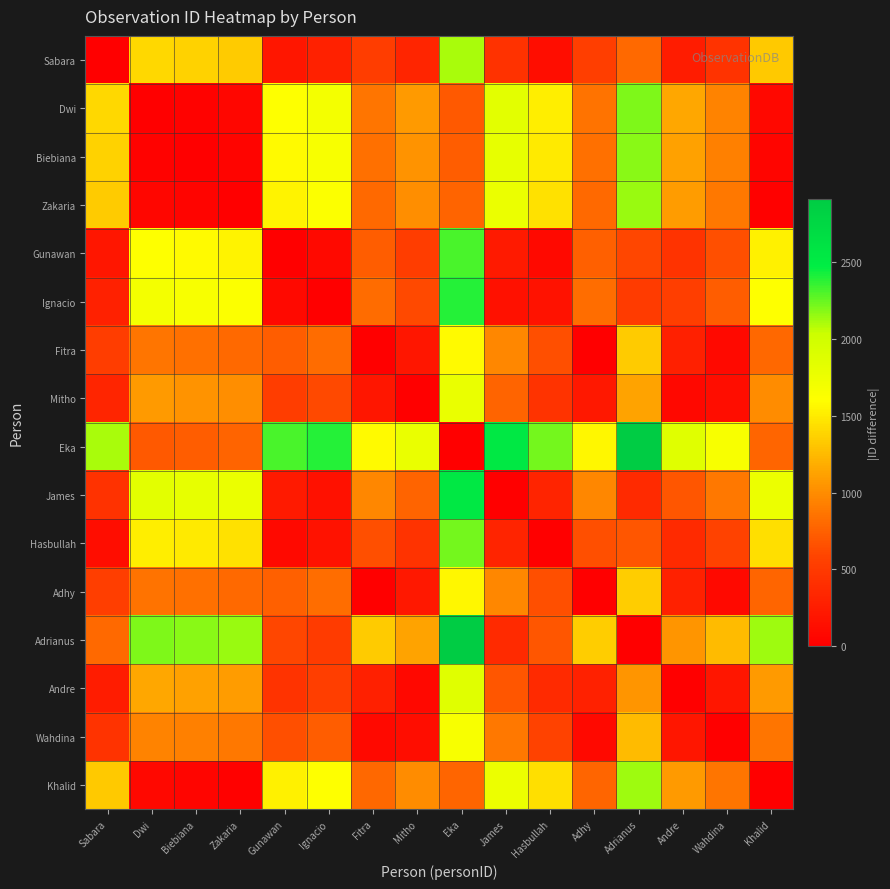

Which has a higher value, Sabara or Khalid?

Khalid